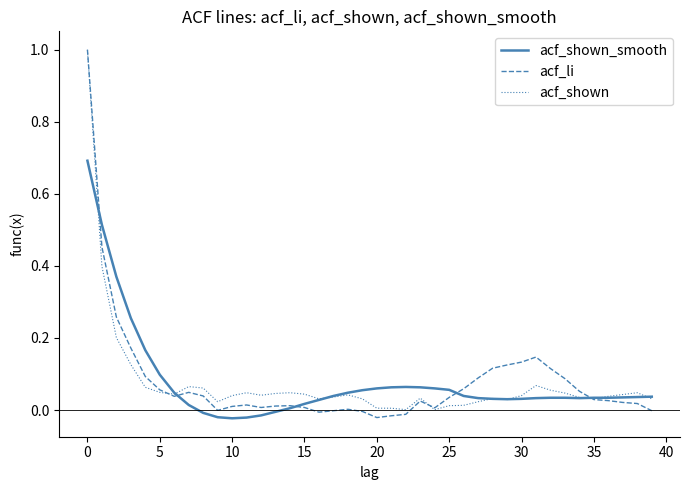

Is this an area chart (filled region under the line)?

No